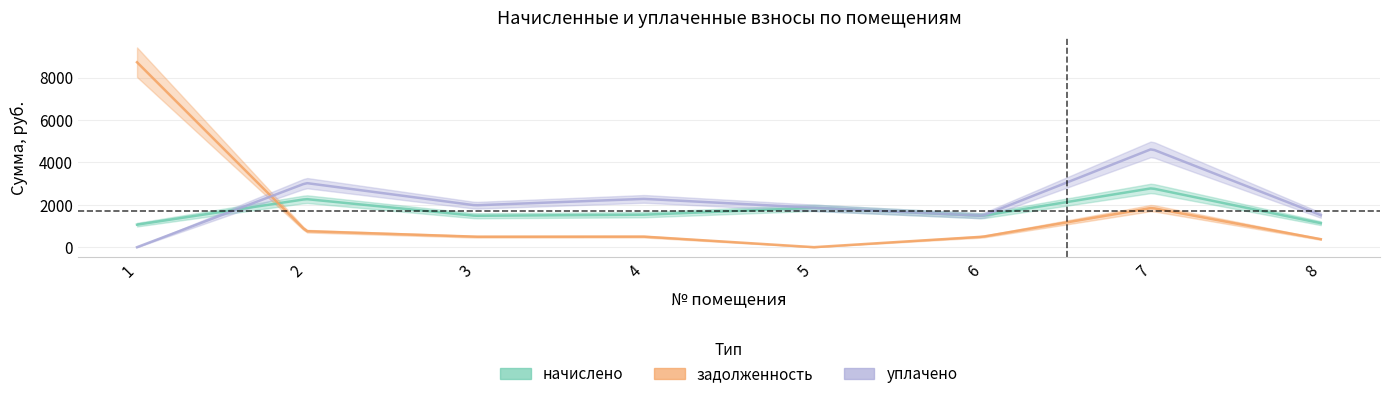

What is the value of the уплачено point at the 8th from the left?

1510.4